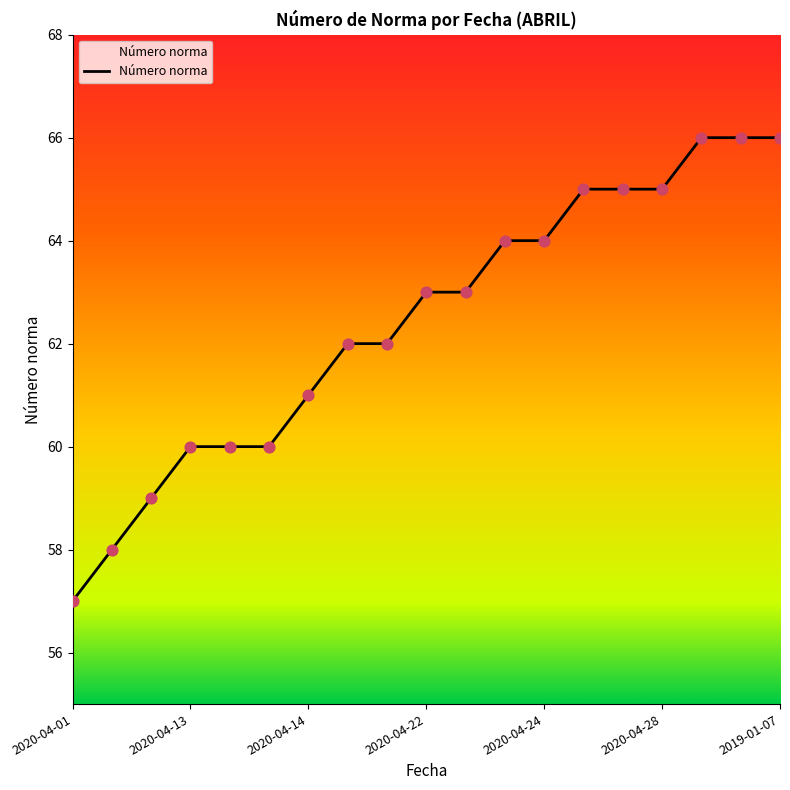

What is the difference between the maximum and minimum values?

9